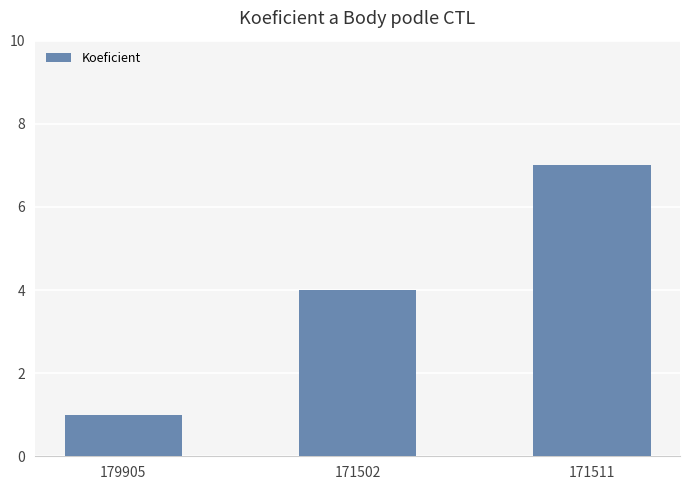

How many data points does each series have?

3